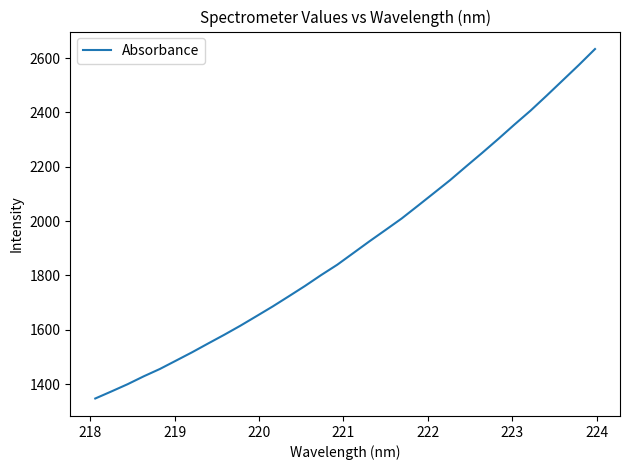

What is the maximum value shown in the chart?

2633.3